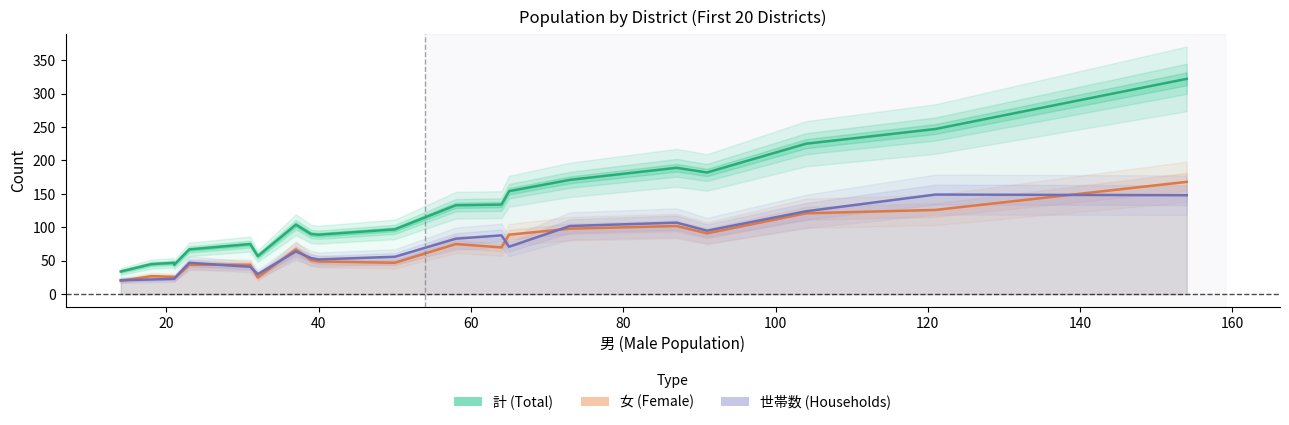

True or false: 女 has a value of 37 at 0120.

False